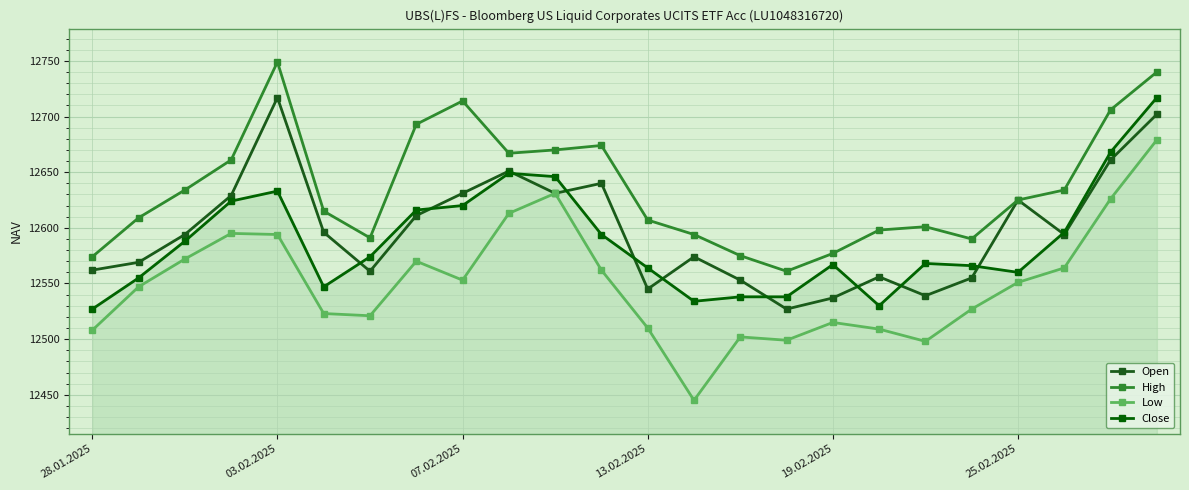

How many lines are shown in the chart?

4